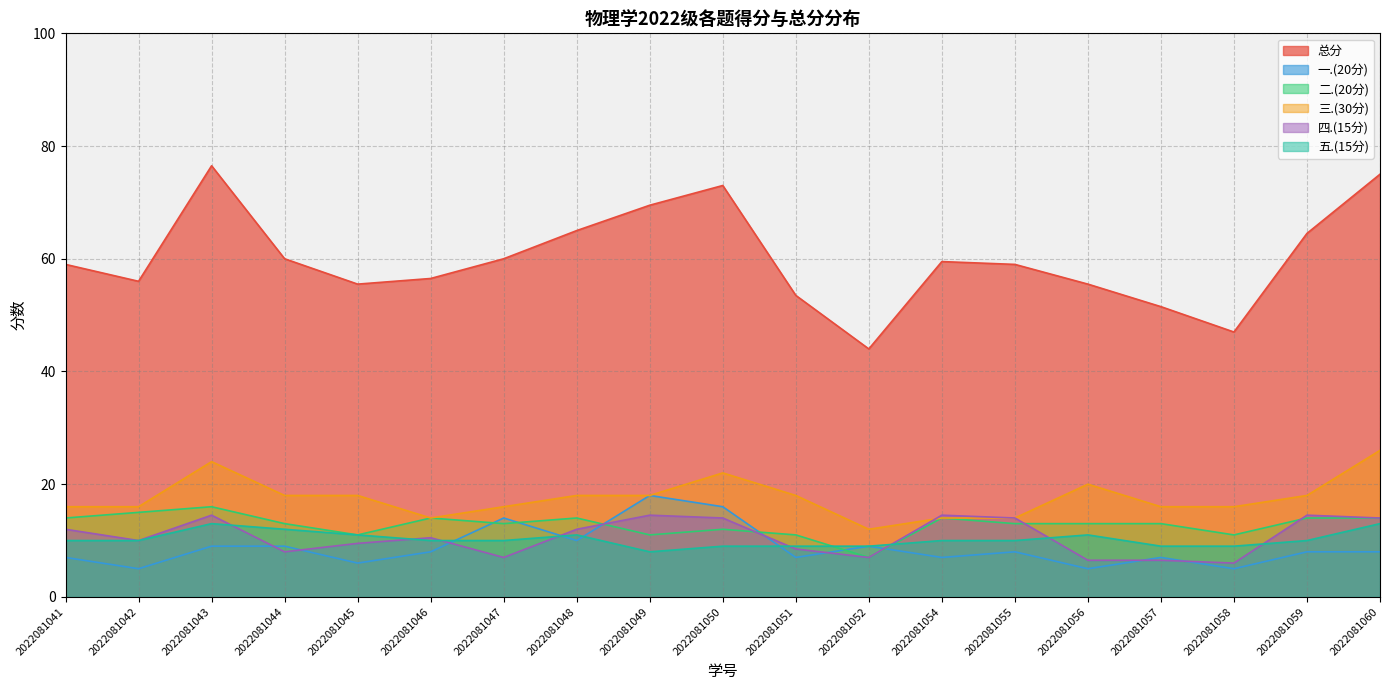

What is the total value across all series at 2022081052?

88.0